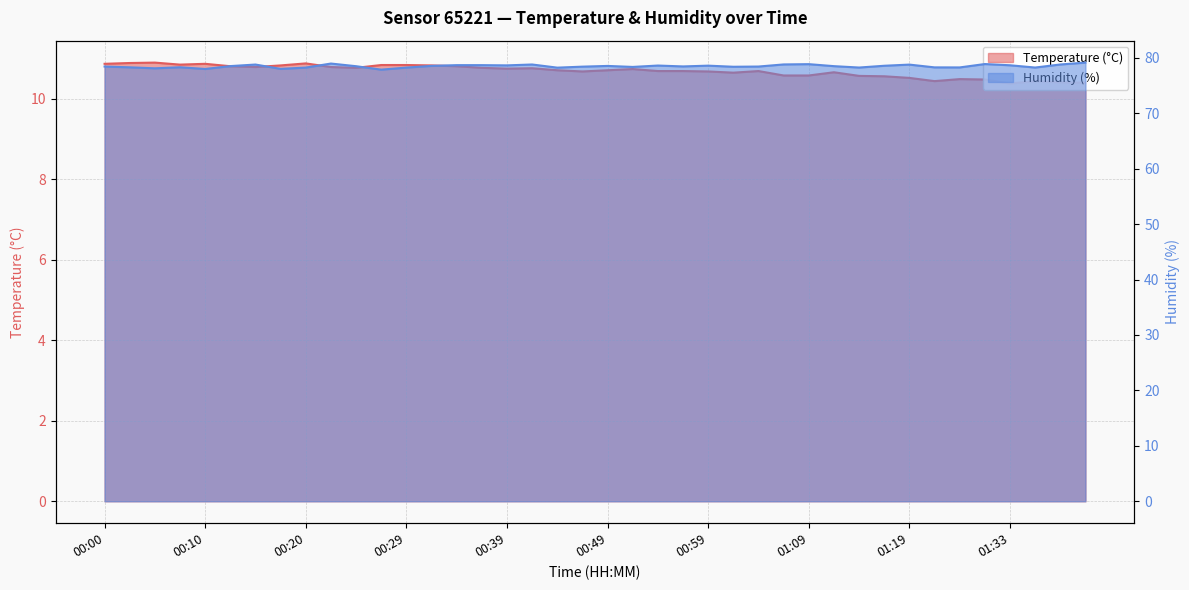

What is the label of the 37th point from the right?

00:08